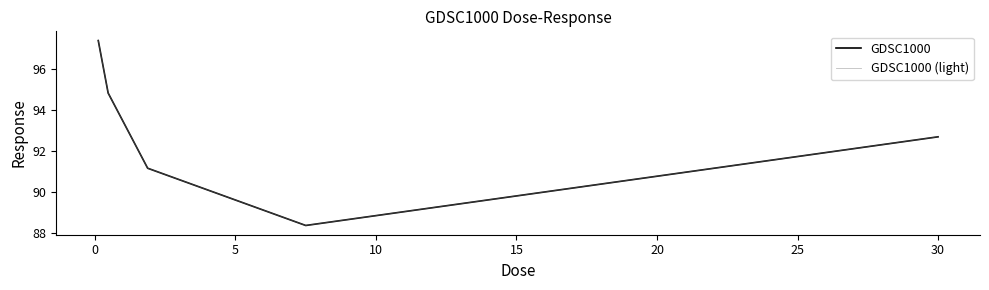

Where is GDSC1000 (light) nearest to the value 92?

30